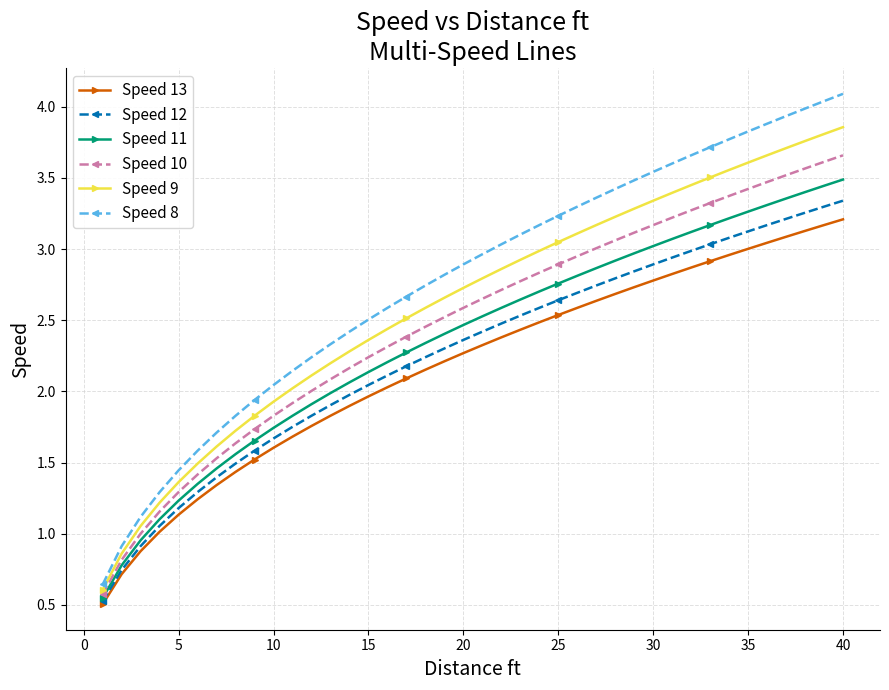

What are all the series names shown in the legend?

Speed 13, Speed 12, Speed 11, Speed 10, Speed 9, Speed 8